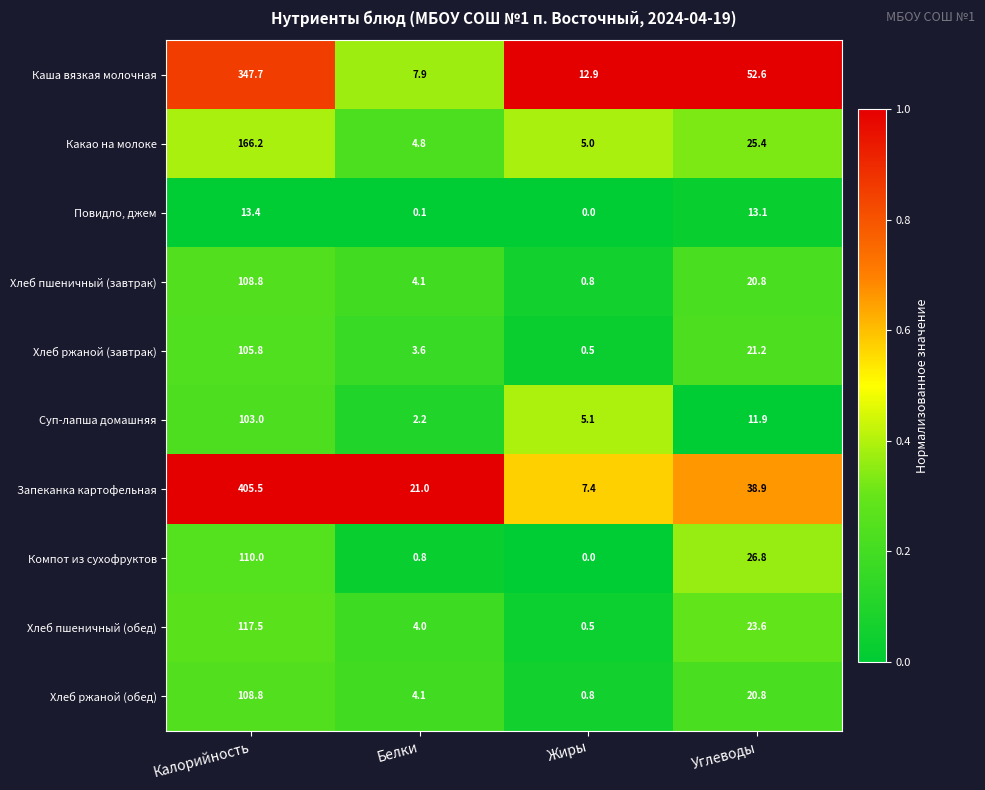

Where does the Какао на молоке series first go above 25?

Калорийность